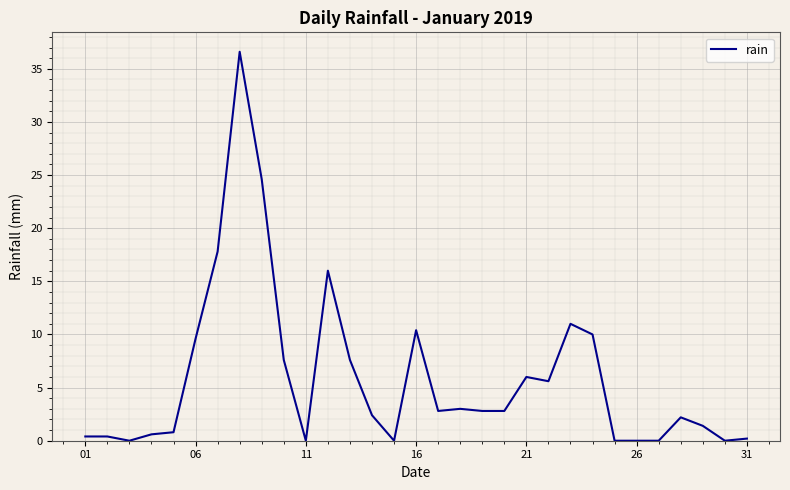

What is the greatest value displayed?

36.6